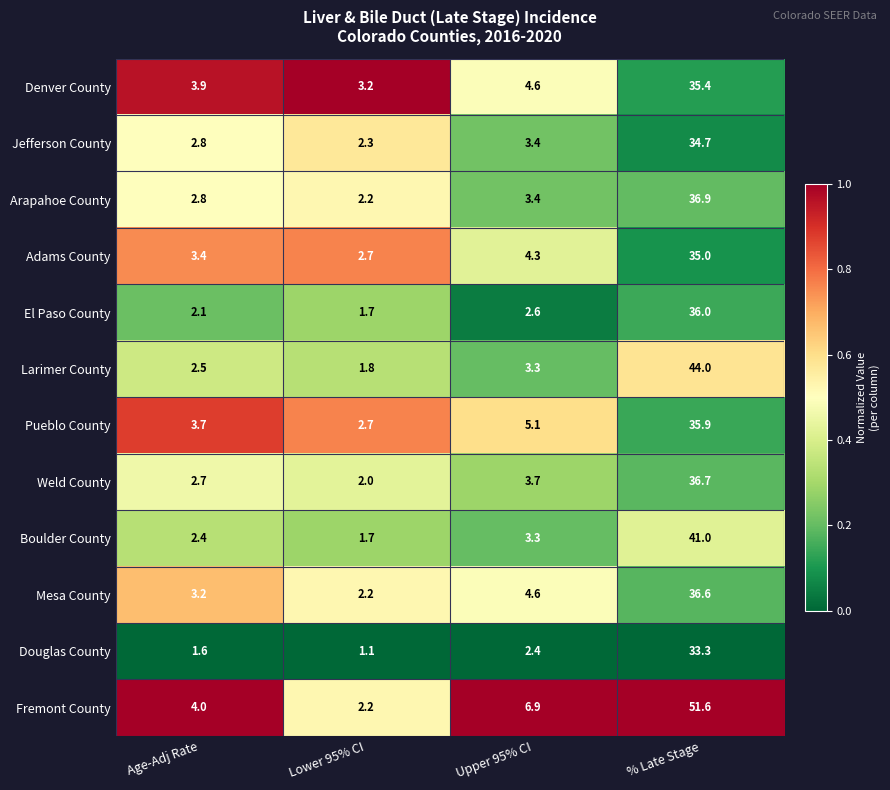

True or false: Denver County has a value of 35.4 at % Late Stage.

True